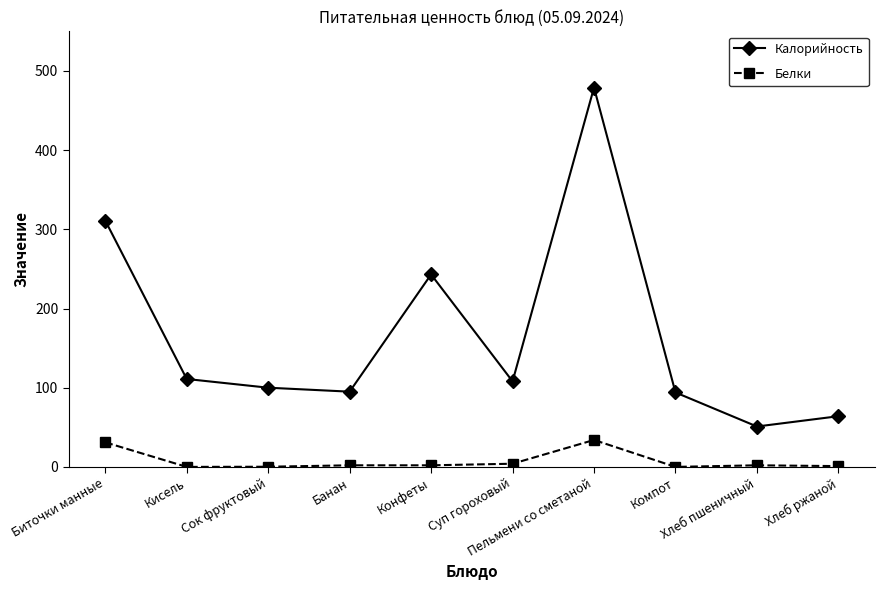

What are all the series names shown in the legend?

Калорийность, Белки